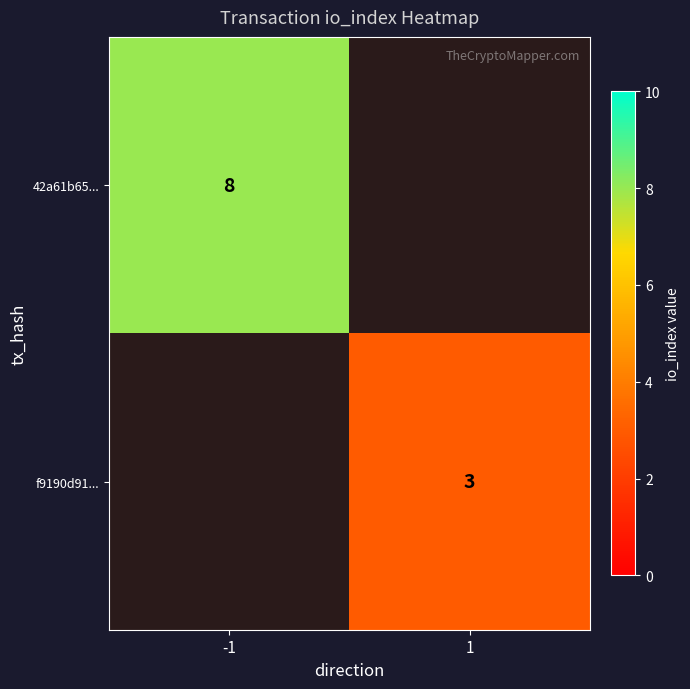

Which label corresponds to the largest value in the chart?

-1